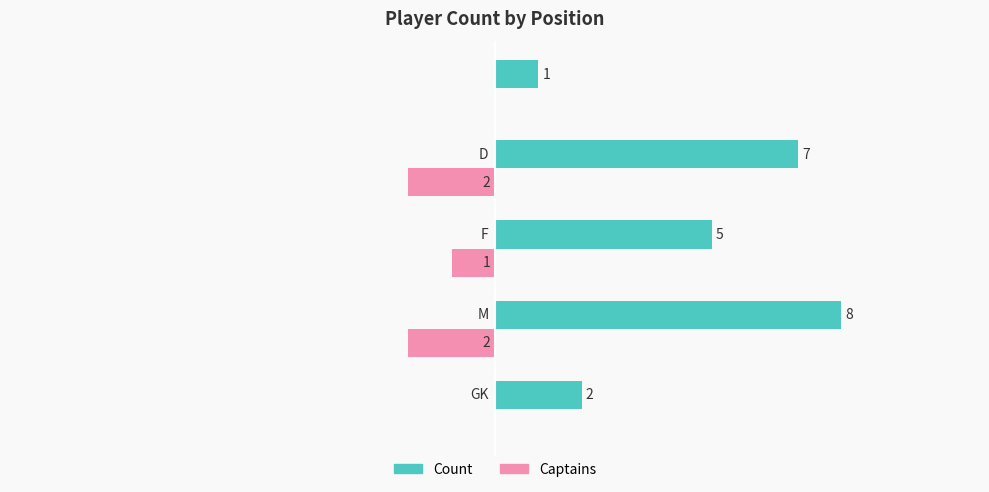

Which series has the largest total across all categories?

Count